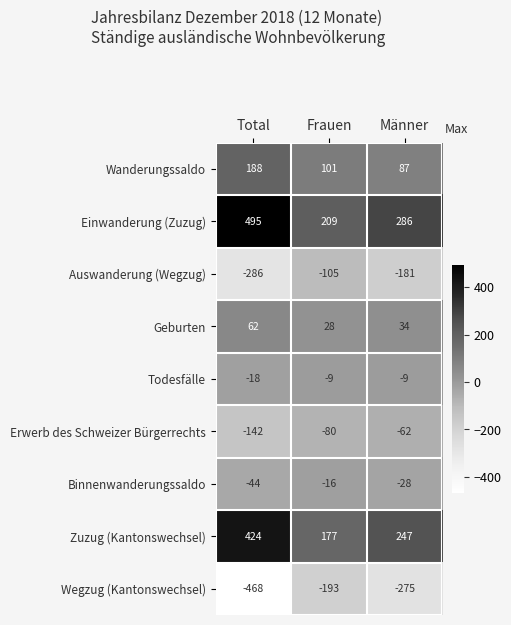

Count the number of data series in this chart.

9